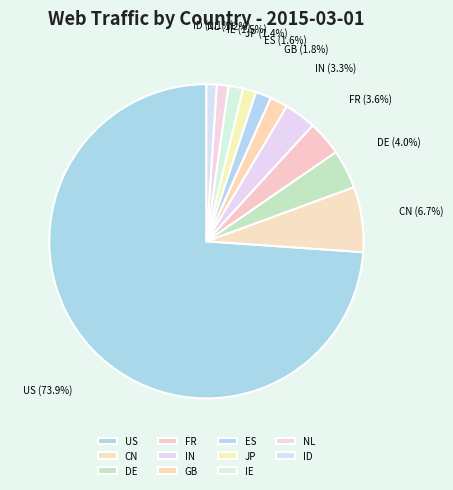

What percentage is NOT represented by CN?

93.3%